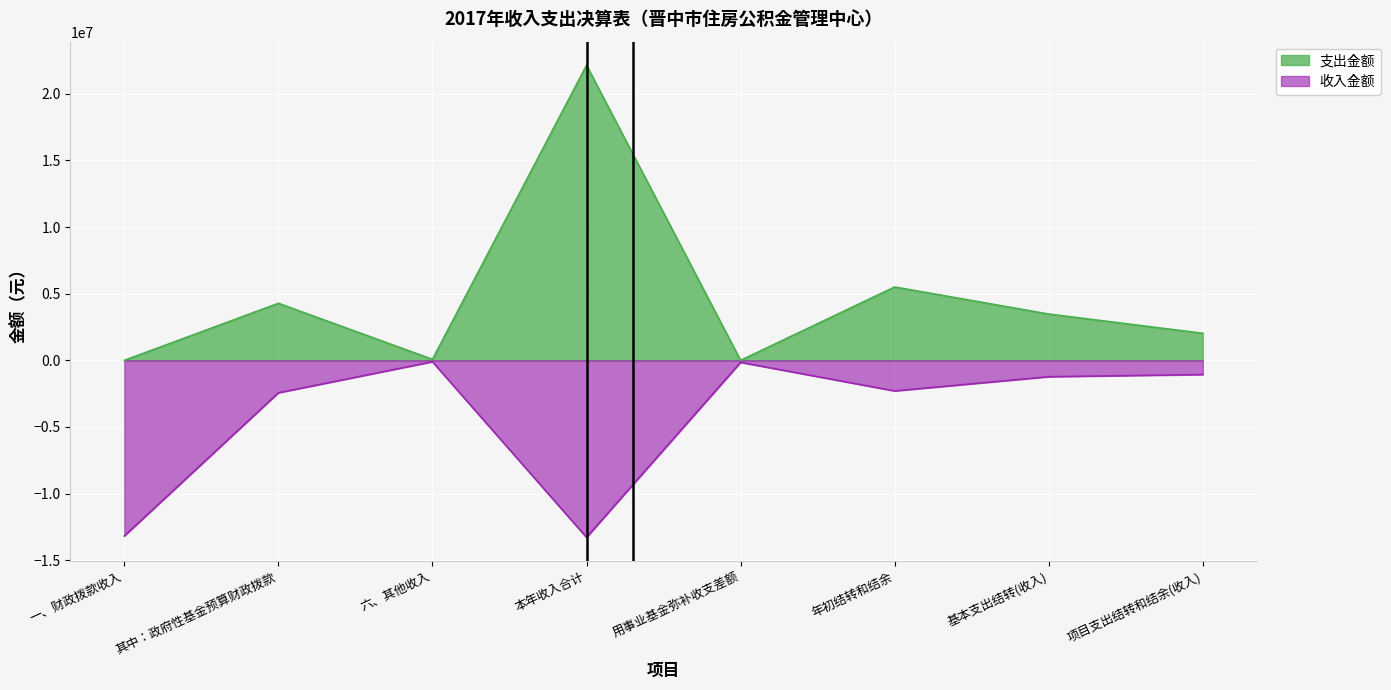

Does the chart display data point markers on the line(s)?

No